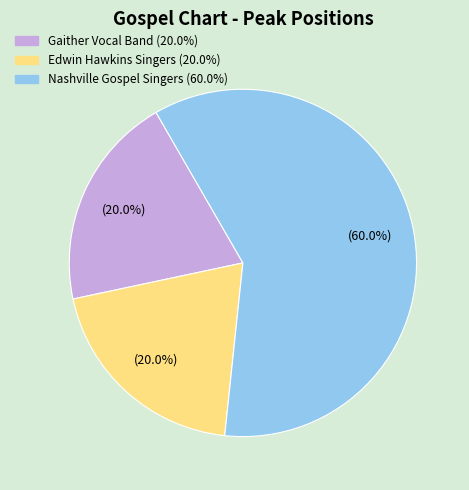

Does any single category account for the majority?

Yes